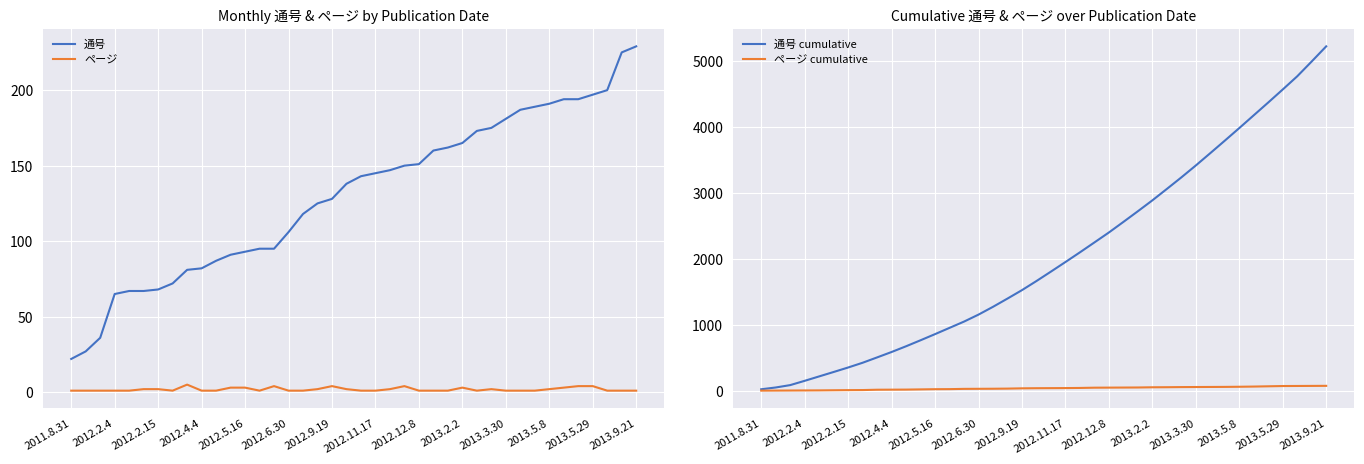

What is the difference between the maximum and minimum values in the 通号 series?

207